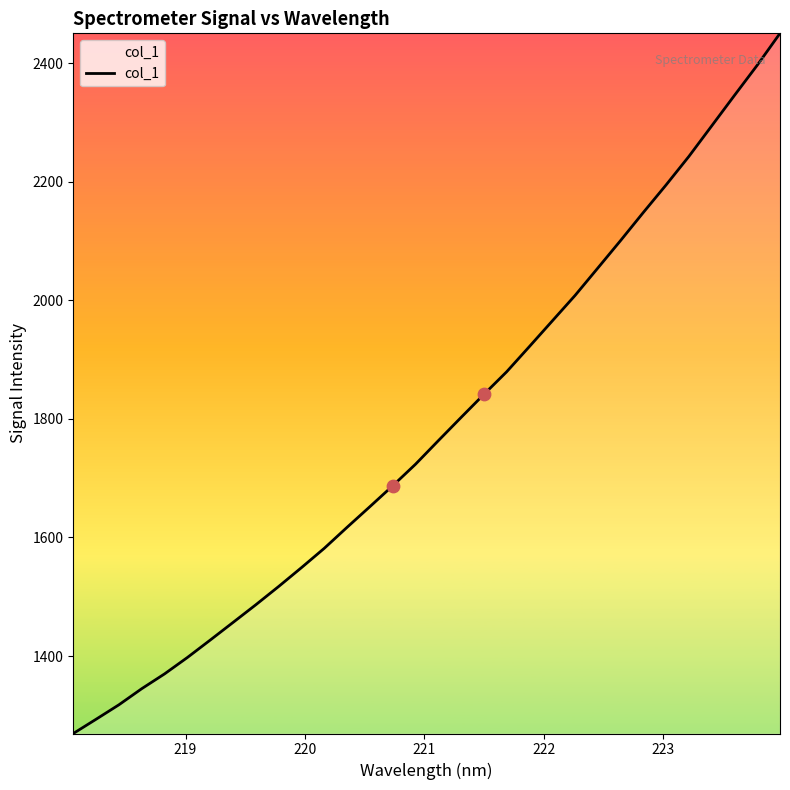

What is the greatest value displayed?

2450.1